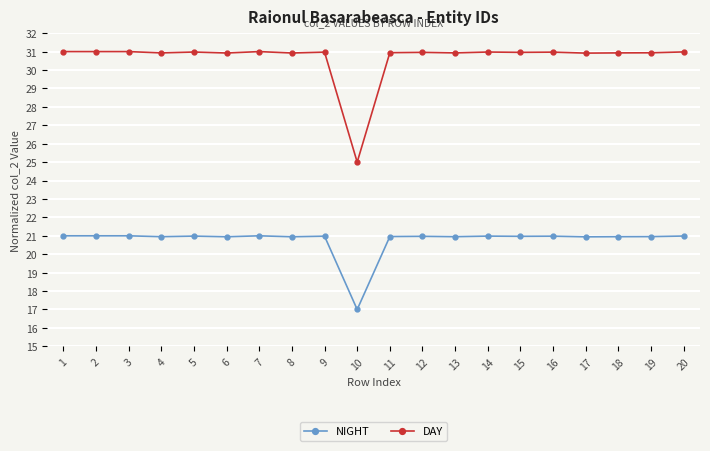

How many data points does each series have?

20